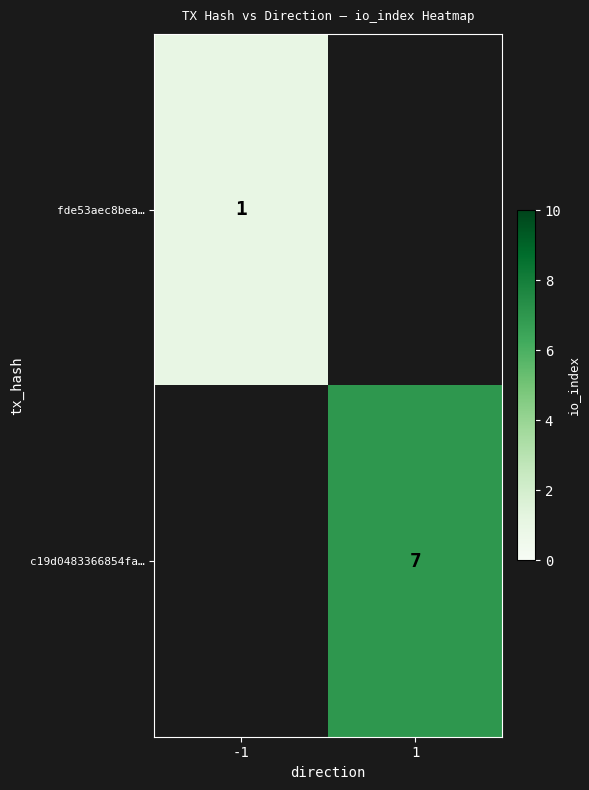

Is it true that fde53aec8bea… equals 1 at -1?

True